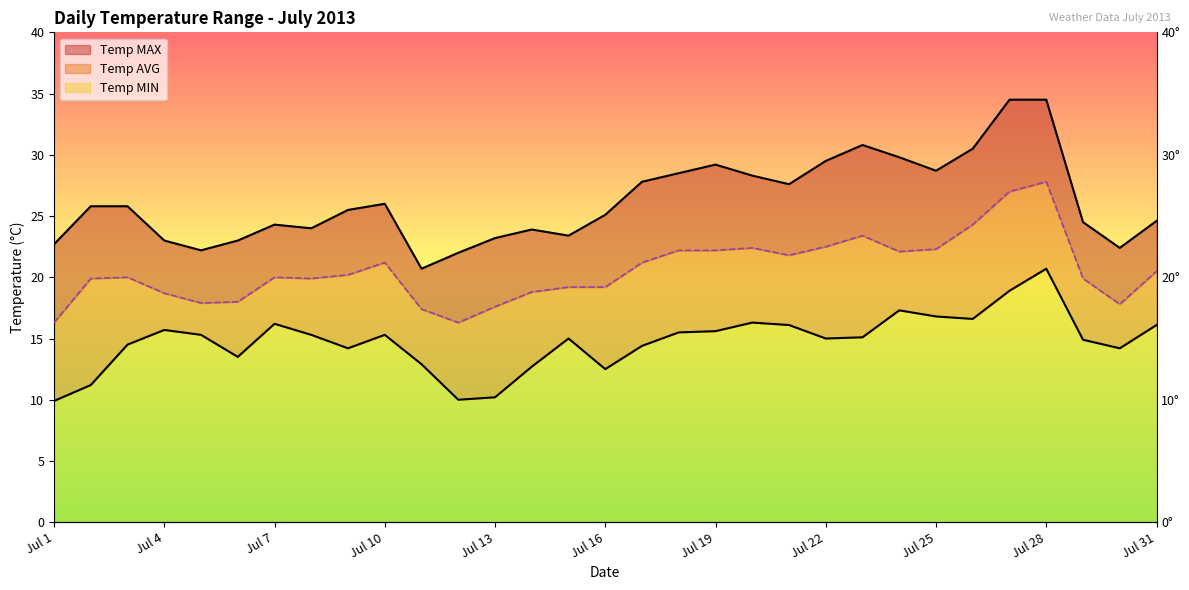

The Temp AVG series shows 26.0 at Jul 30. True or false?

False